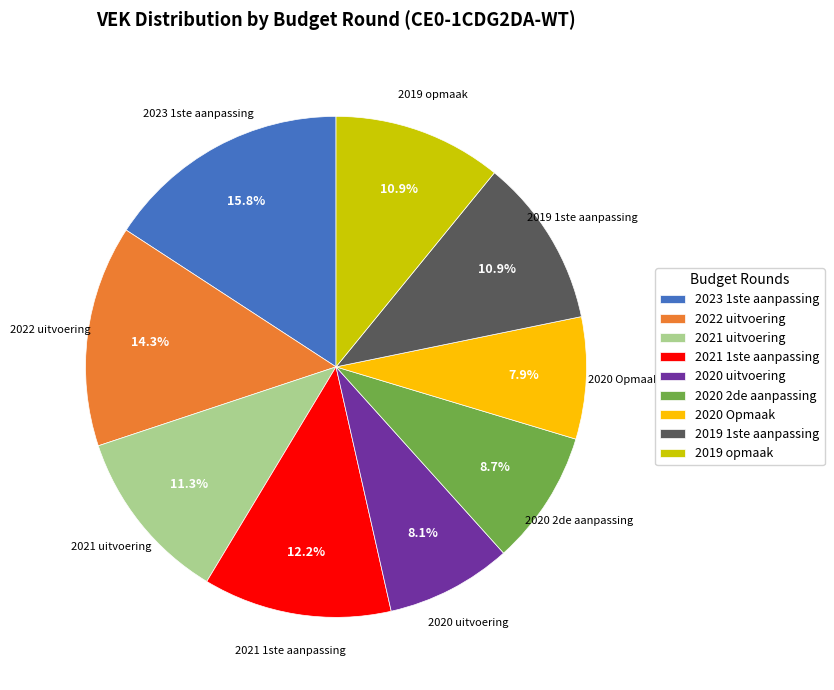

To the nearest percent, what is the average slice percentage?

11%